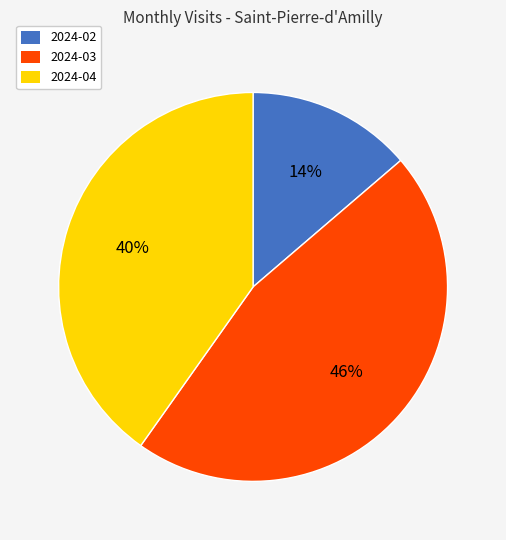

Is the sum of 2024-03 and 2024-02 greater than half?

Yes